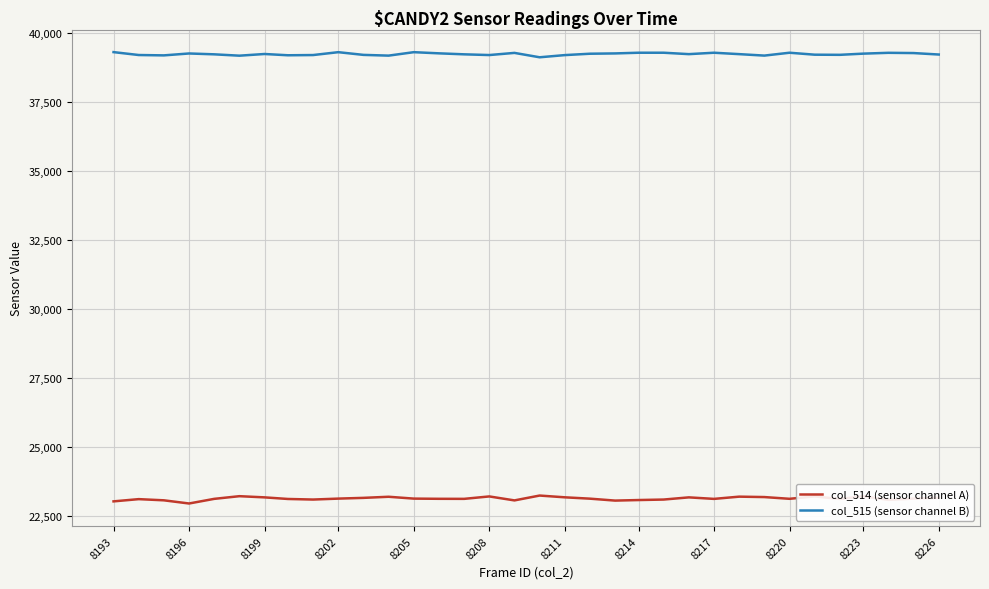

Which series has the largest total across all categories?

col_515 (sensor channel B)